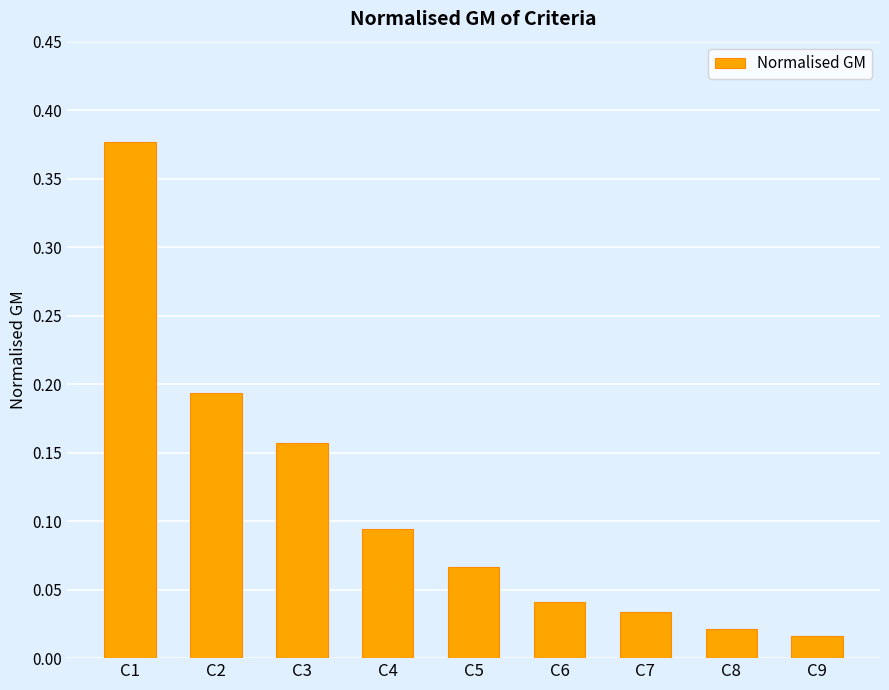

Are the bars grouped side by side (vs. stacked)?

No